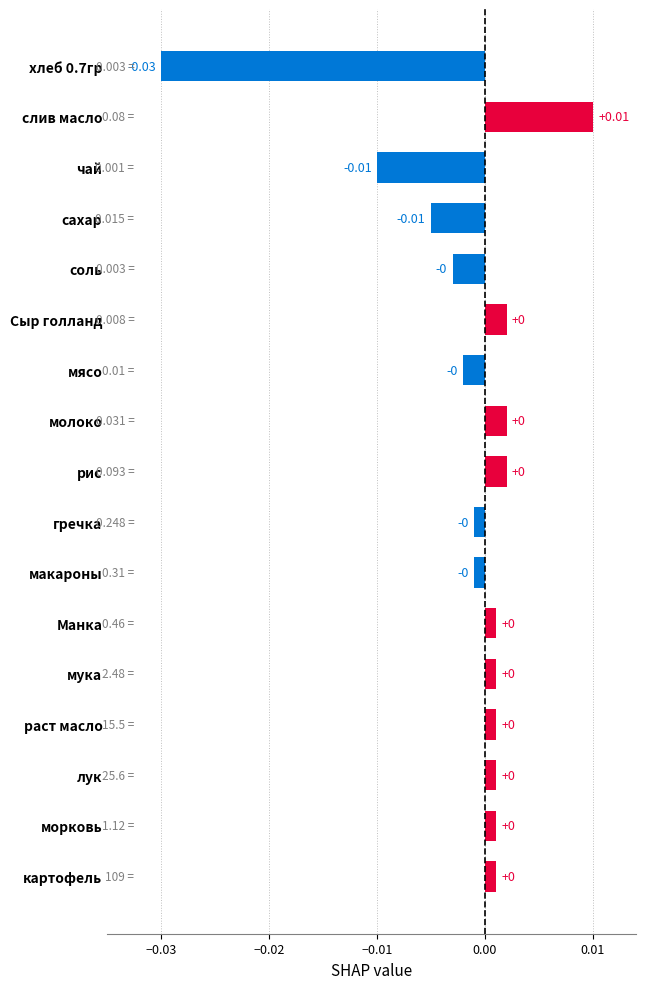

Between гречка and хлеб 0.7гр, which is larger?

гречка